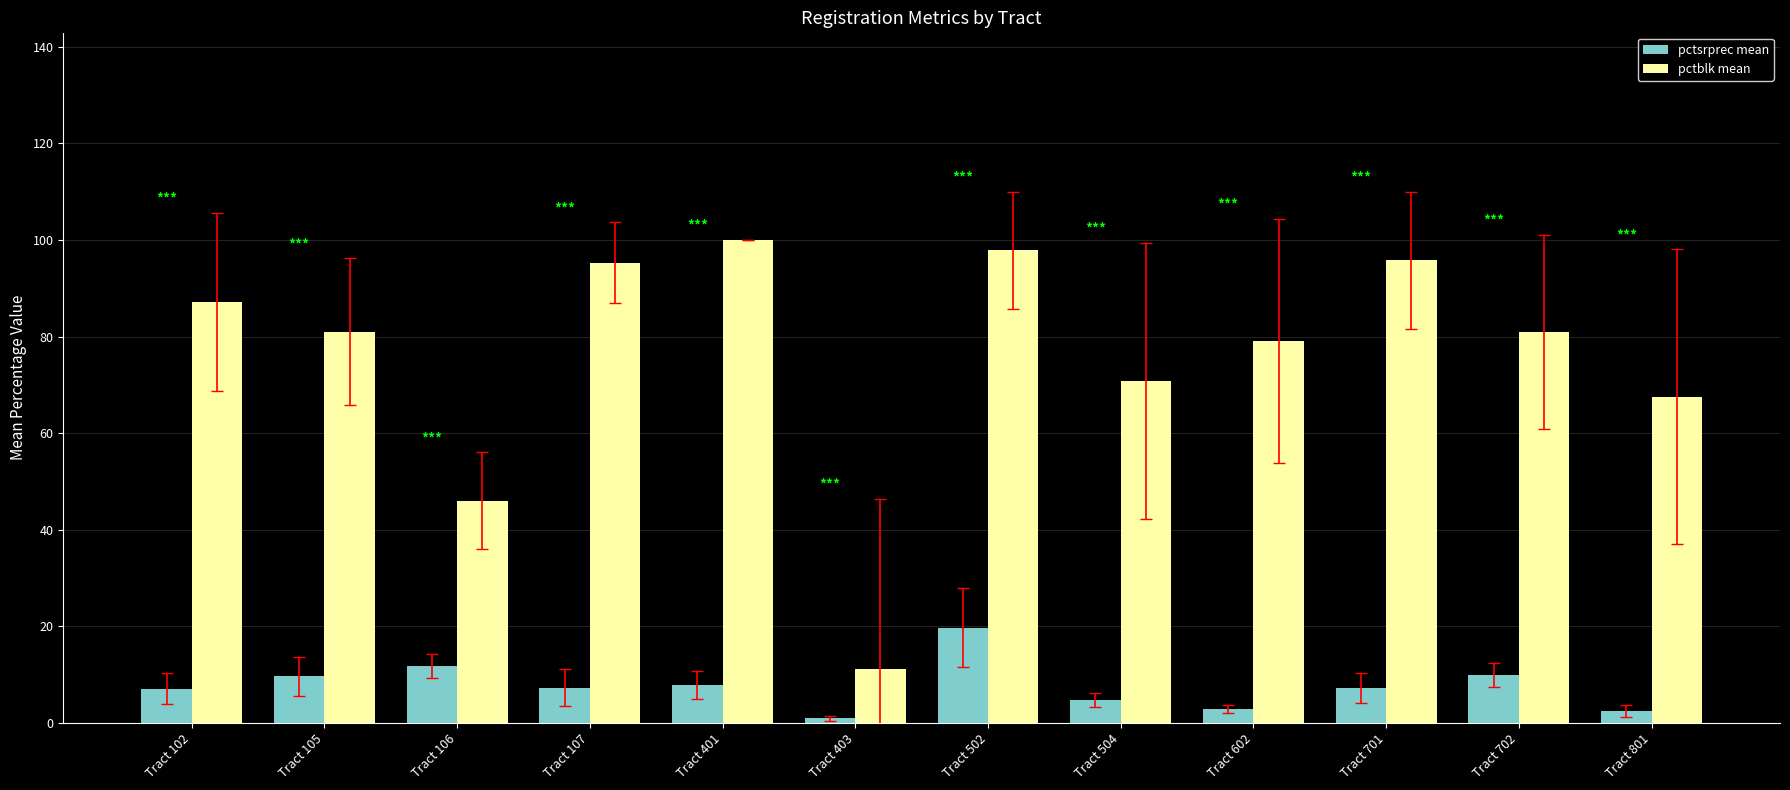

Between Tract 403 and Tract 504, which series saw the biggest shift?

pctblk mean